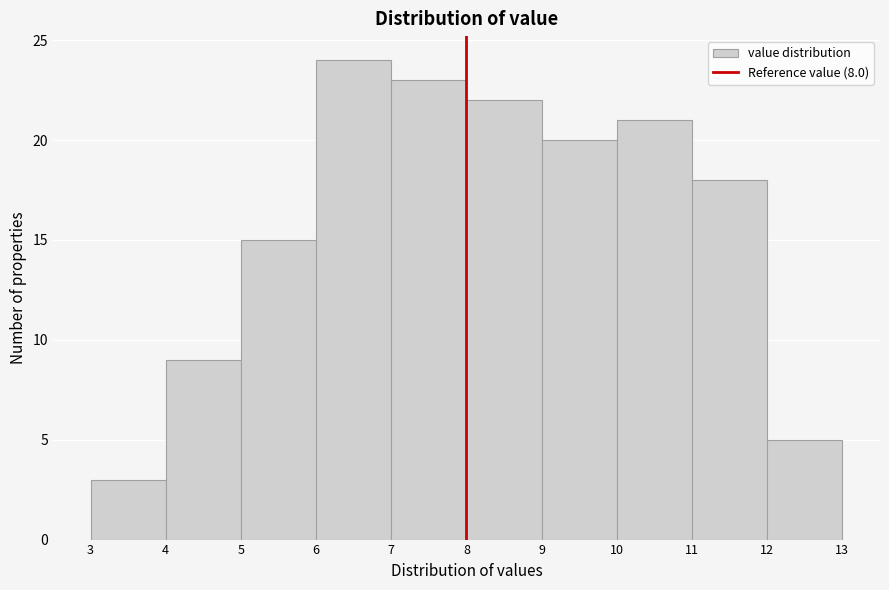

Reading left to right, transcribe this chart: for each bar, give the range it covers on the x-axis and its height. The values are not printed on the chart, so give them approximately, as read against the axis.

3 to 4: 3
4 to 5: 9
5 to 6: 15
6 to 7: 24
7 to 8: 23
8 to 9: 22
9 to 10: 20
10 to 11: 21
11 to 12: 18
12 to 13: 5